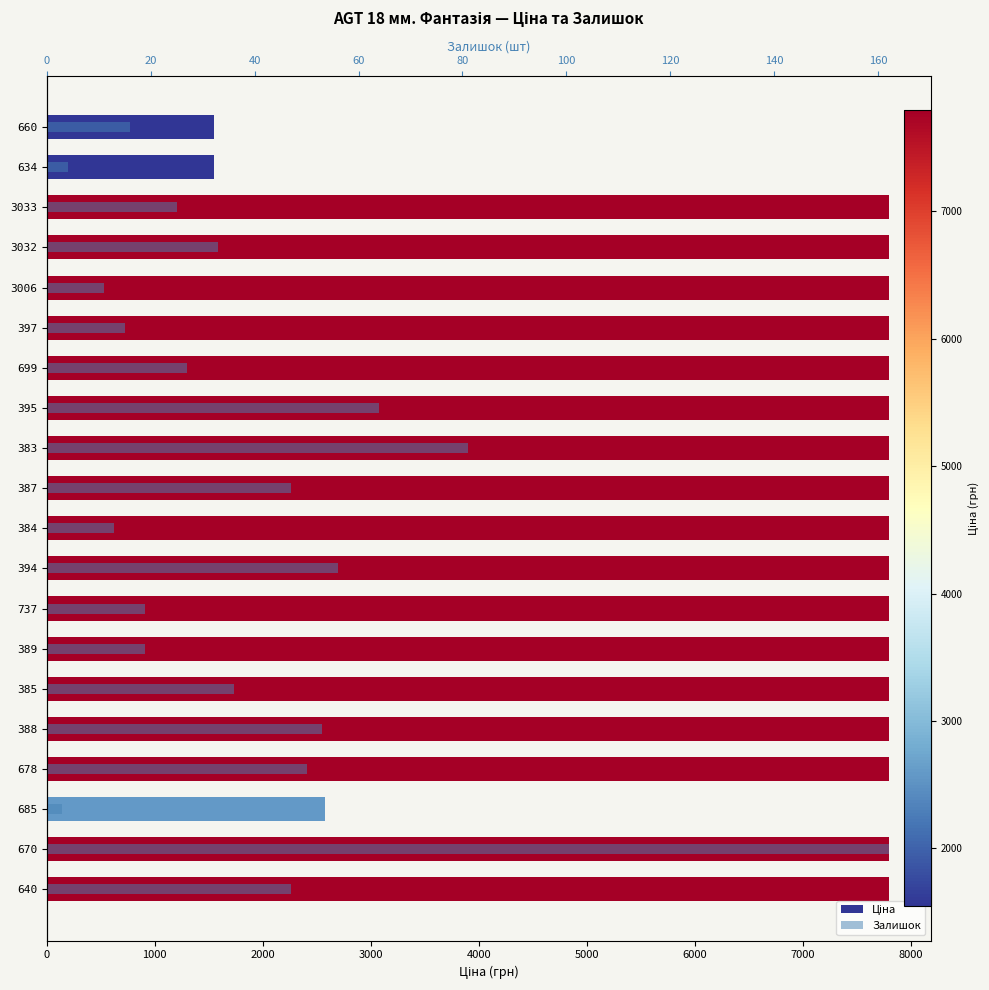

What is the difference between the maximum and second lowest values in the Ціна series?

6245.3